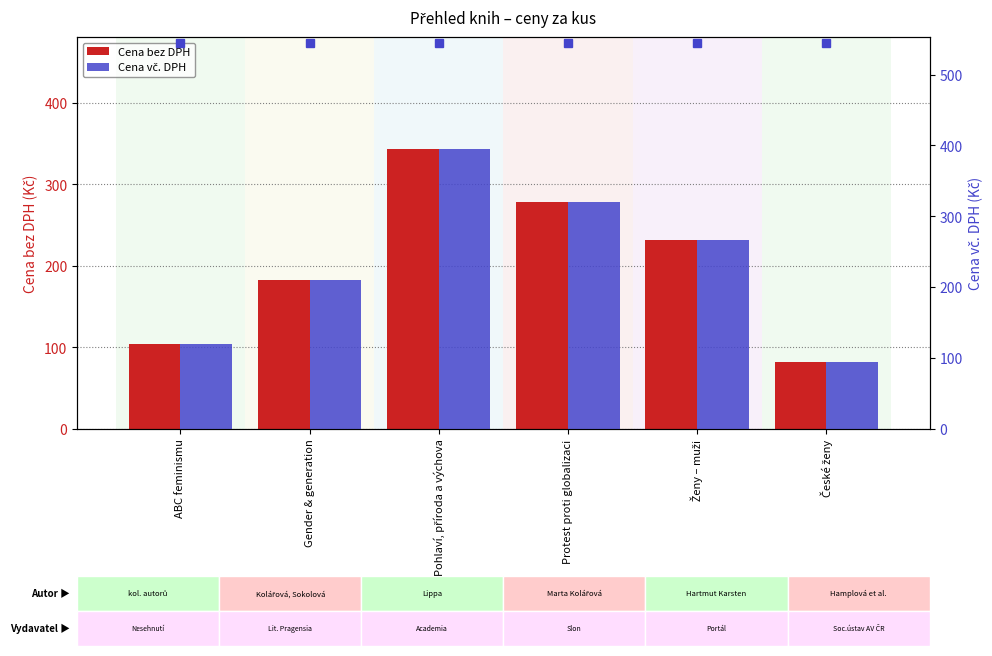

What is the value of the Cena vč. DPH bar at the 3rd from the left?

395.0